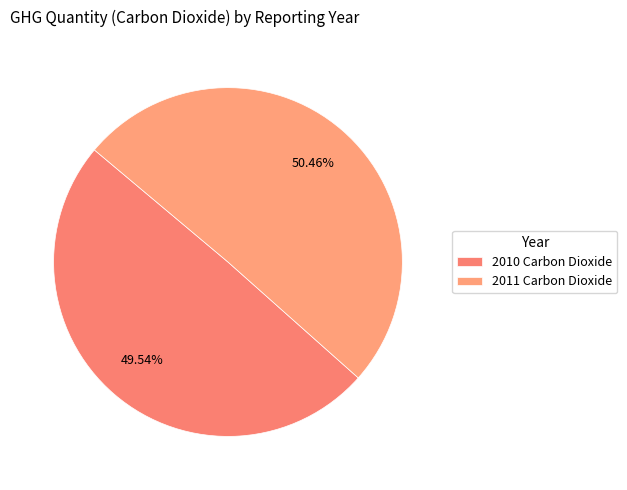

Does 2010 account for over 50% of the chart?

No